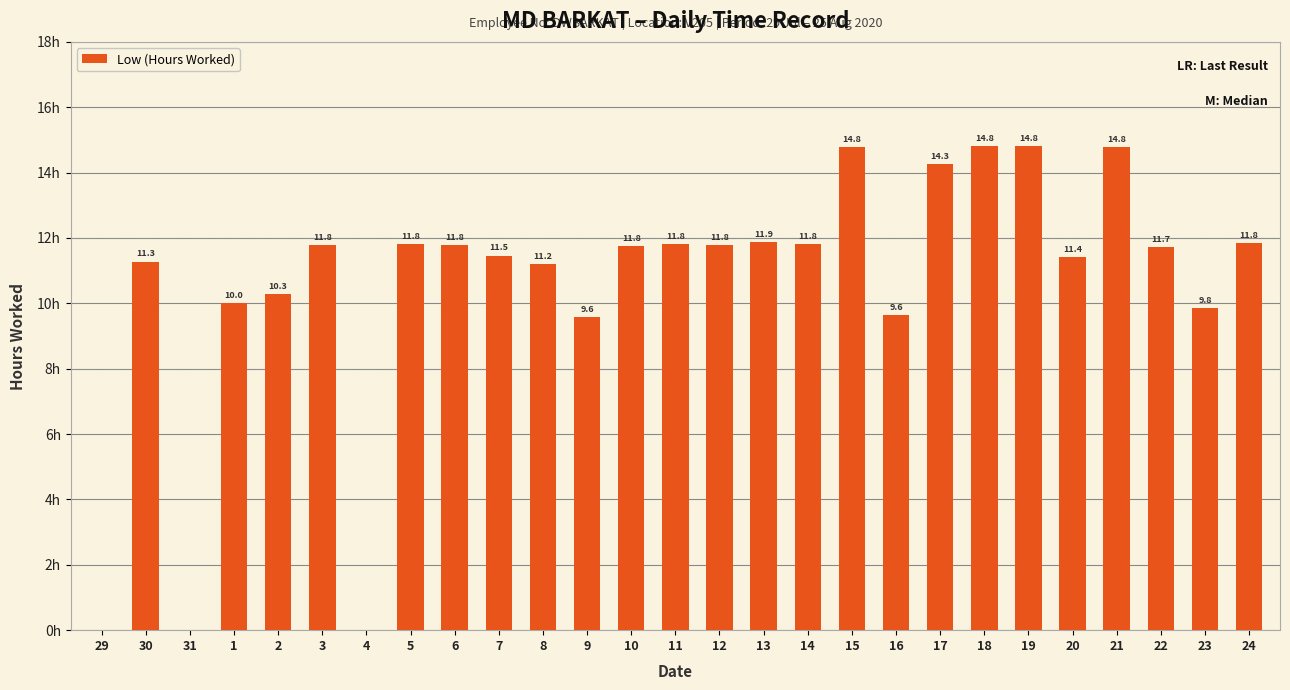

List the labels in order of value, largest first.

18, 19, 15, 21, 17, 13, 24, 14, 5, 11, 3, 12, 6, 10, 22, 7, 20, 30, 8, 2, 1, 23, 16, 9, 29, 31, 4